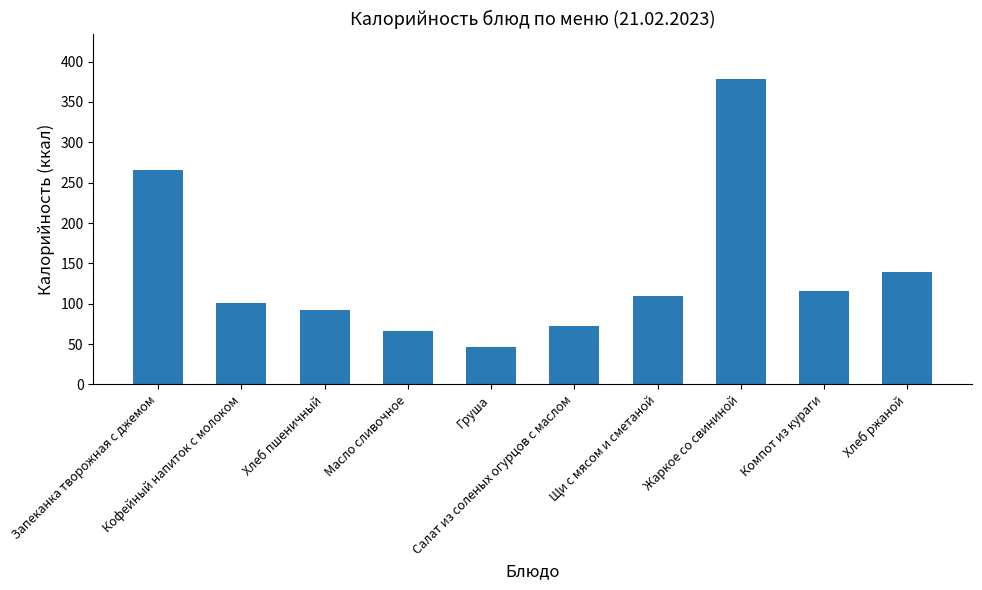

At which category does the chart reach its minimum across all series?

Груша